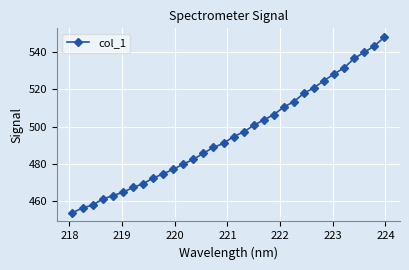

What is the sum of all values?

15861.6